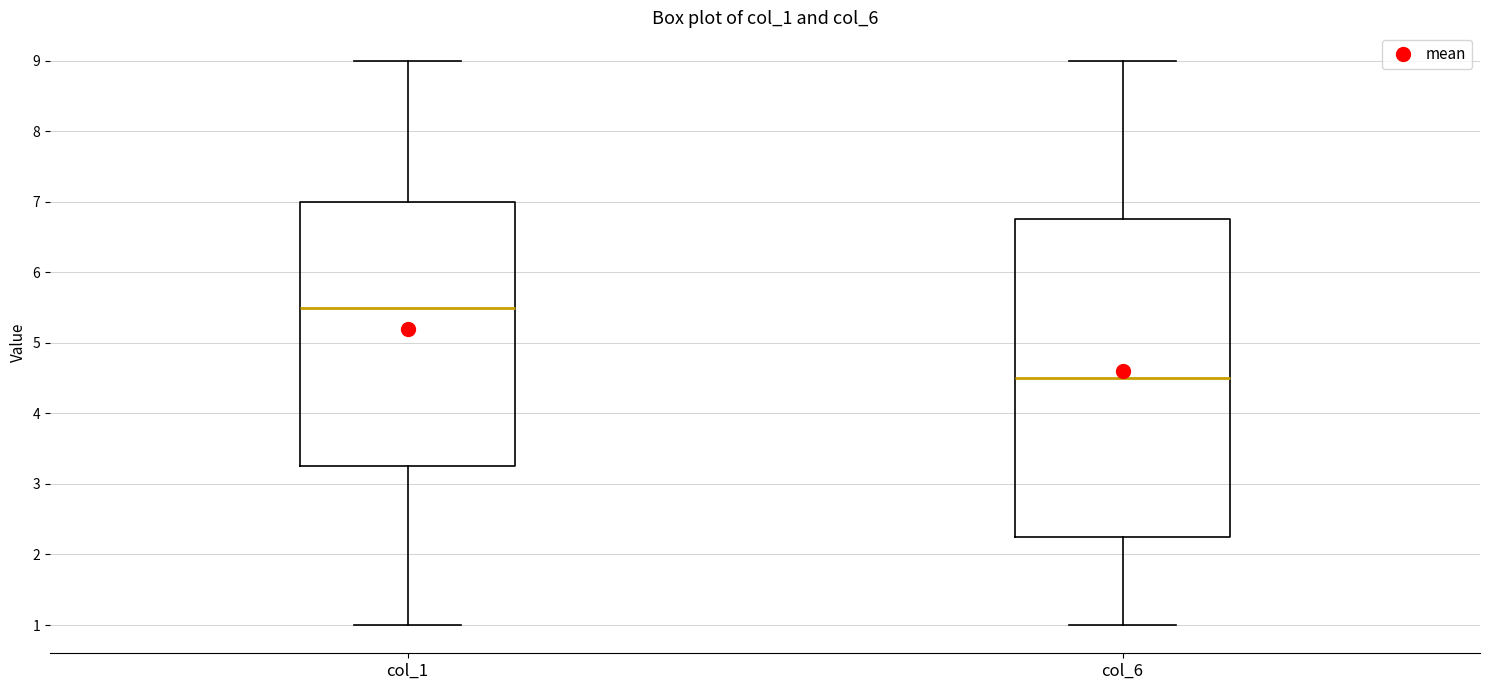

Which box is the tallest, from its lower edge to its upper edge?

col_6